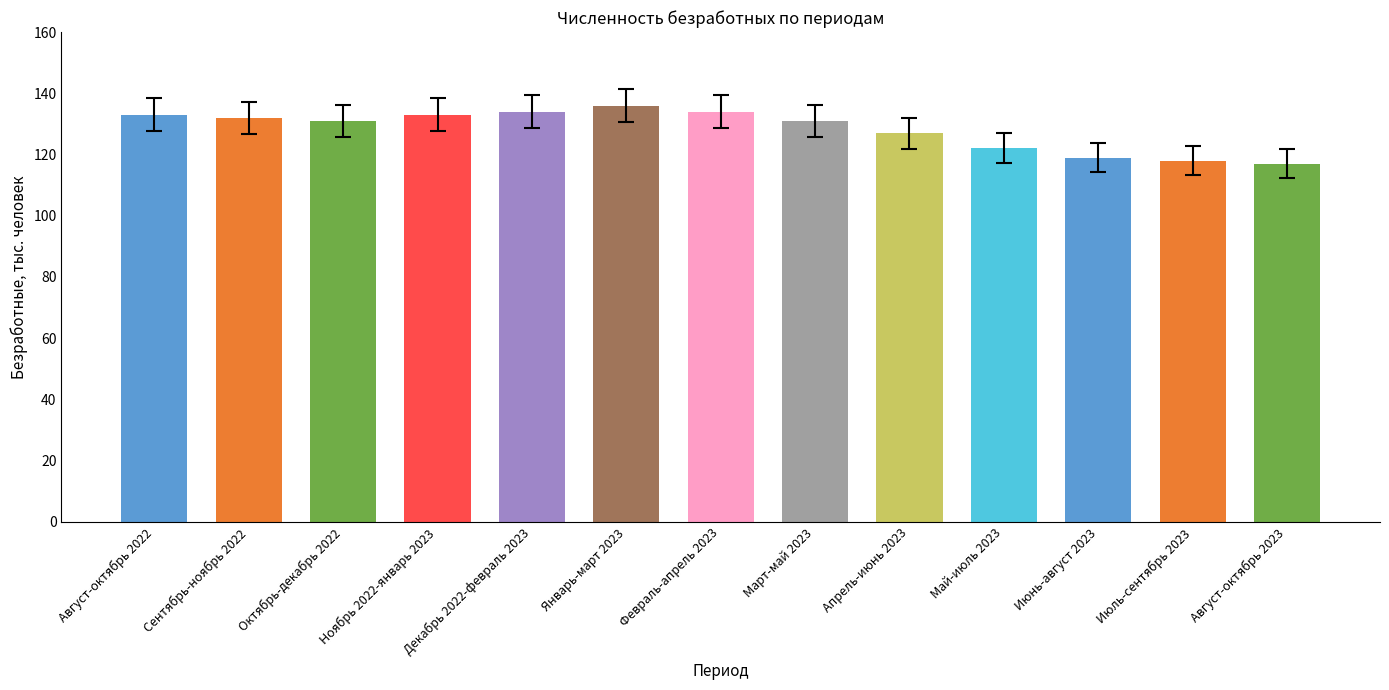

What is the smallest value displayed?

117